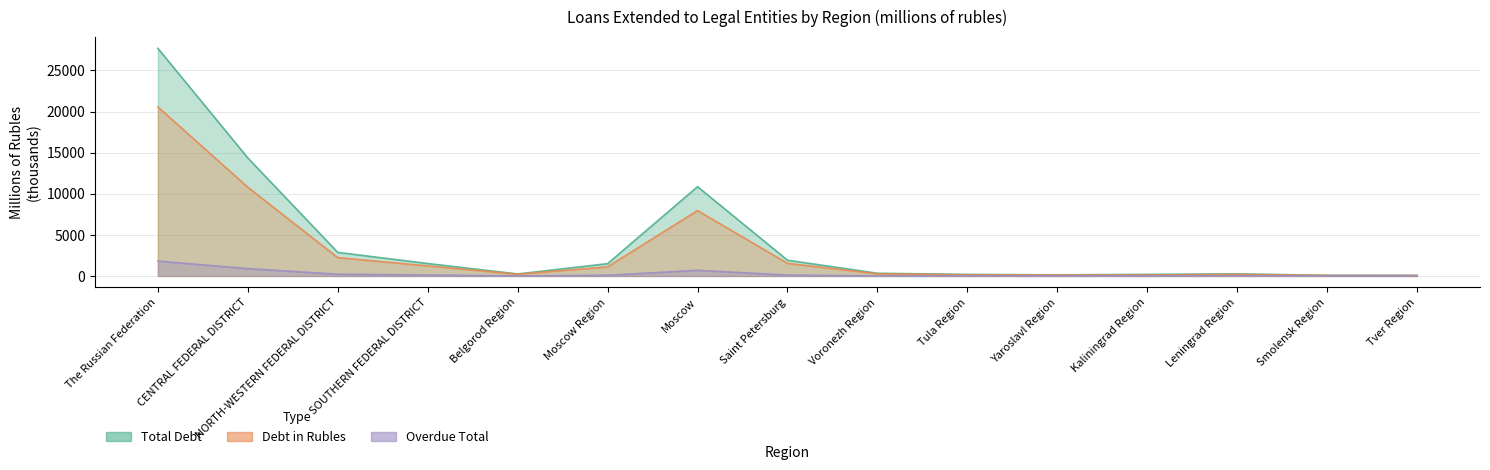

List the series in order of their peak value, lowest first.

Overdue Total, Debt in Rubles, Total Debt